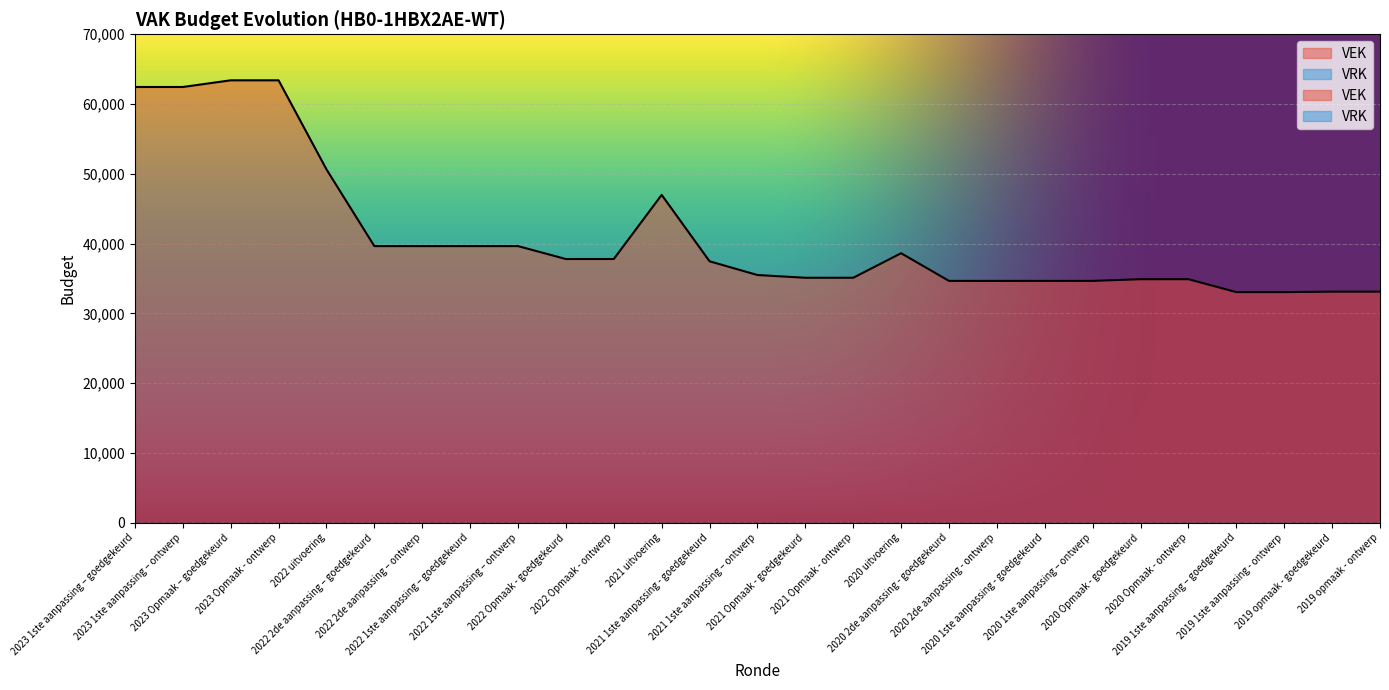

Between 2020 2de aanpassing - goedgekeurd and 2020 1ste aanpassing - goedgekeurd, which is larger?

2020 2de aanpassing - goedgekeurd